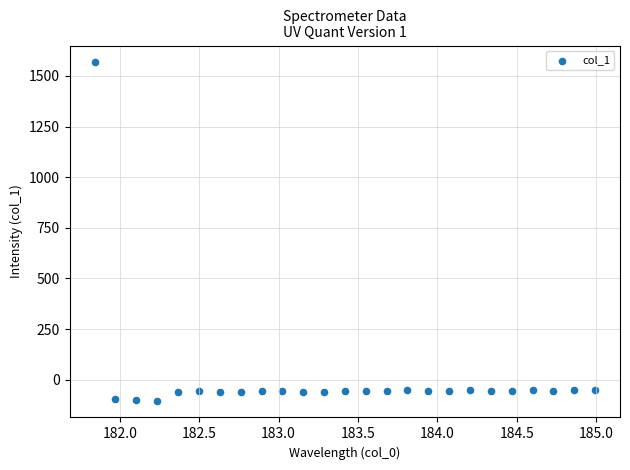

What is the range of Y values (max minus min)?

1669.6